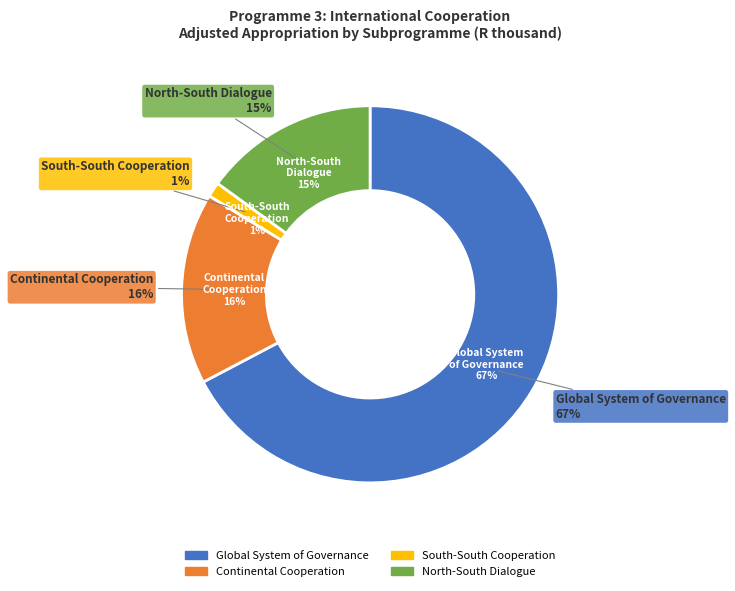

To the nearest percent, what portion does Global System of Governance represent?

67%